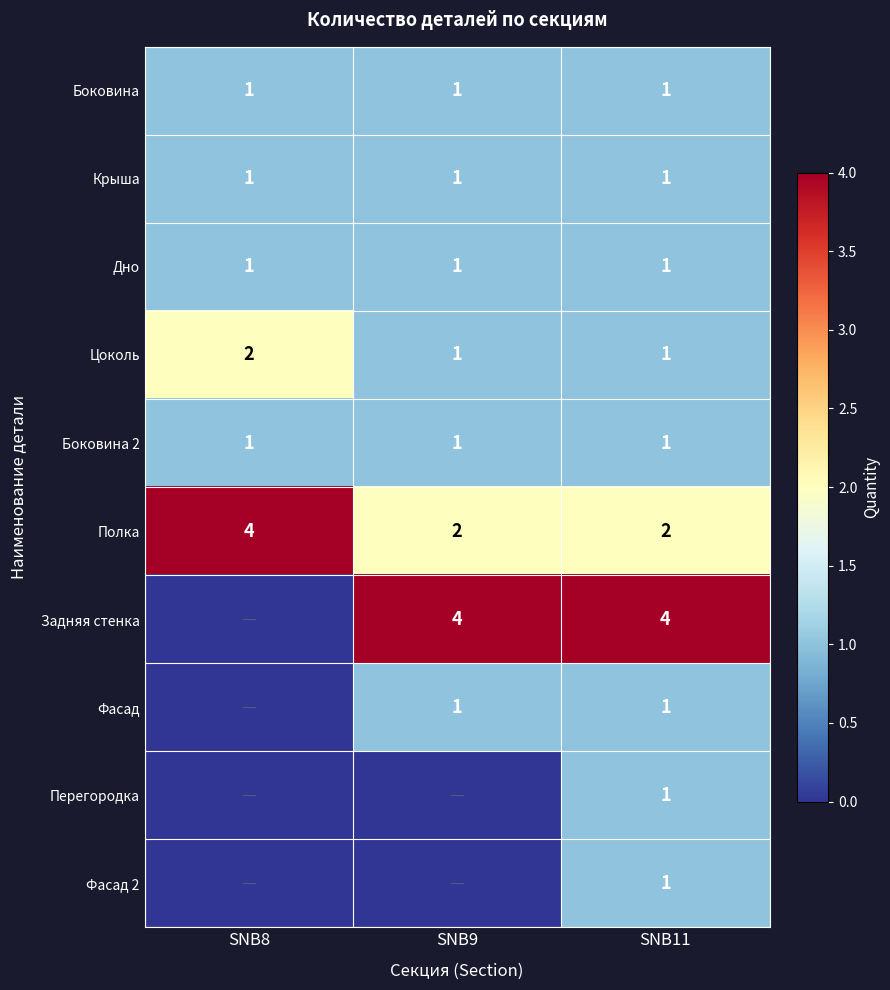

Is it true that Боковина equals 1 at SNB11?

True